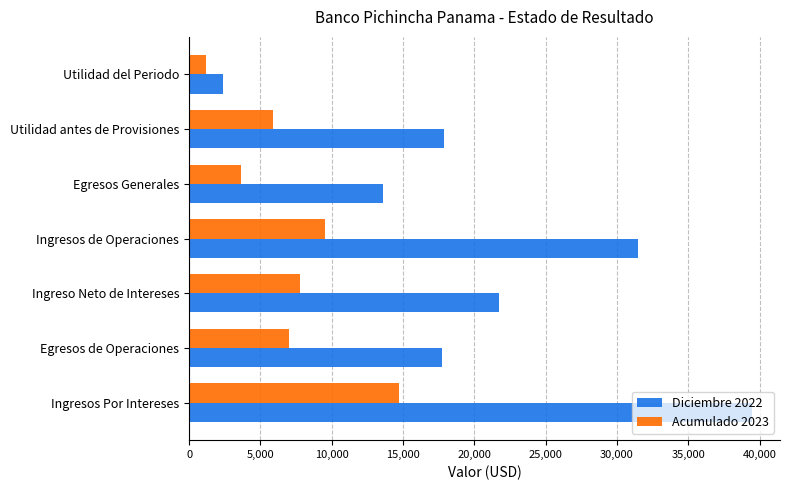

At how many categories does at least one series exceed 5878?

6